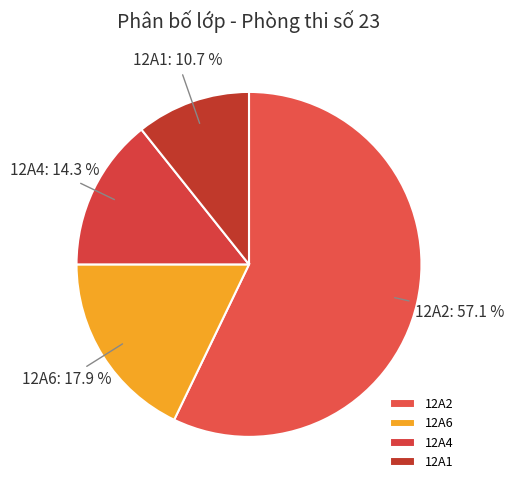

Between 12A2 and 12A4, which is larger?

12A2